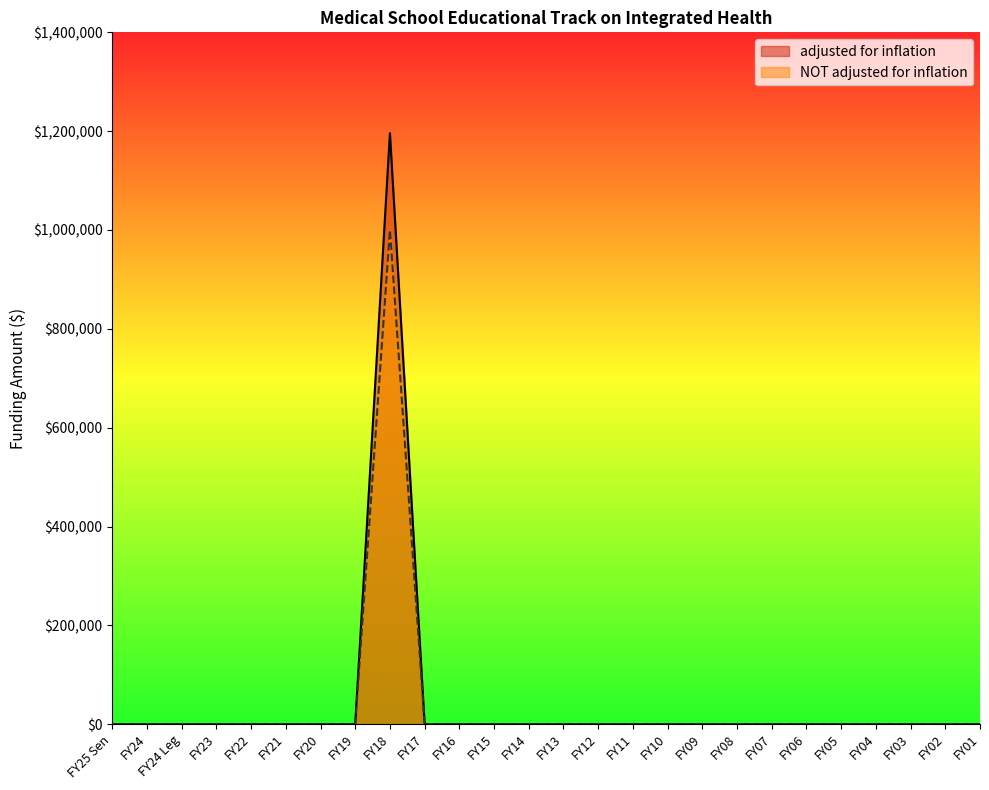

What are all the series names shown in the legend?

adjusted for inflation, NOT adjusted for inflation